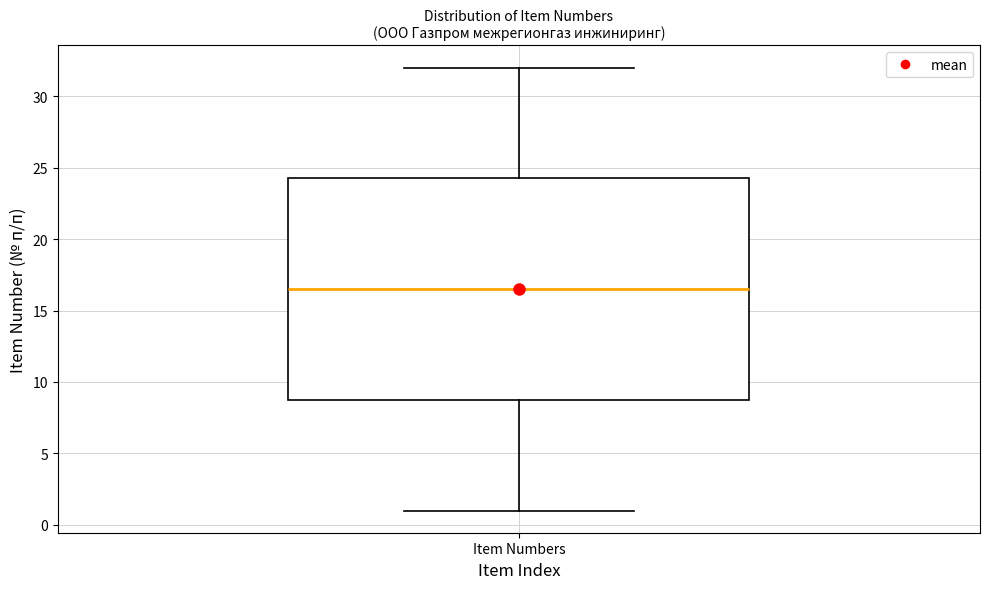

Transcribe this box plot: give where the median line is, the range the box spans, and where the two whiskers end, as read against the y-axis. The values are not printed on the chart, so give them approximately, as read against the axis.

median 16.5, box 9.0 to 24.5, whiskers 1.0 to 32.0